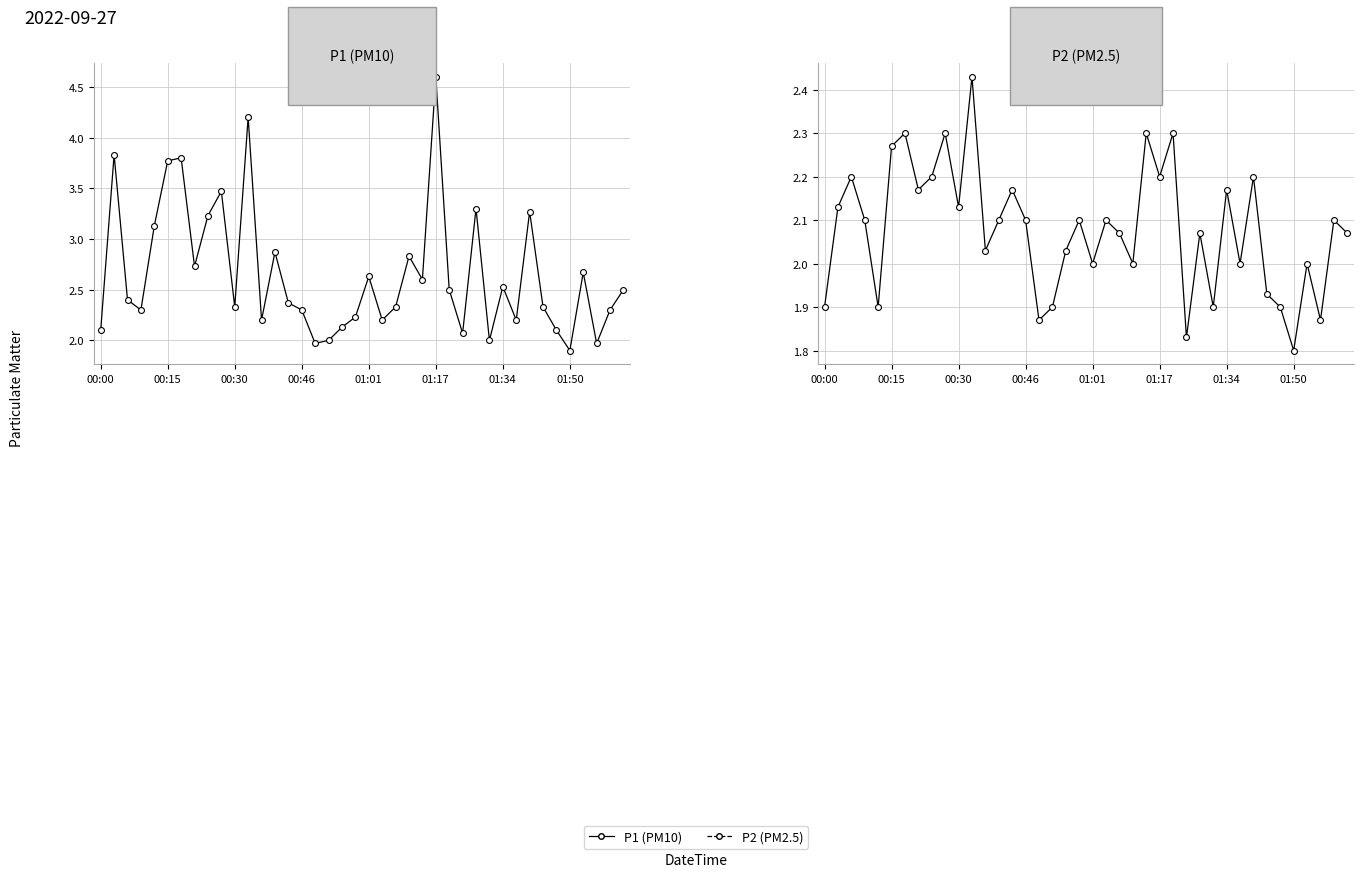

Which series has the largest Y range (max minus min)?

P1